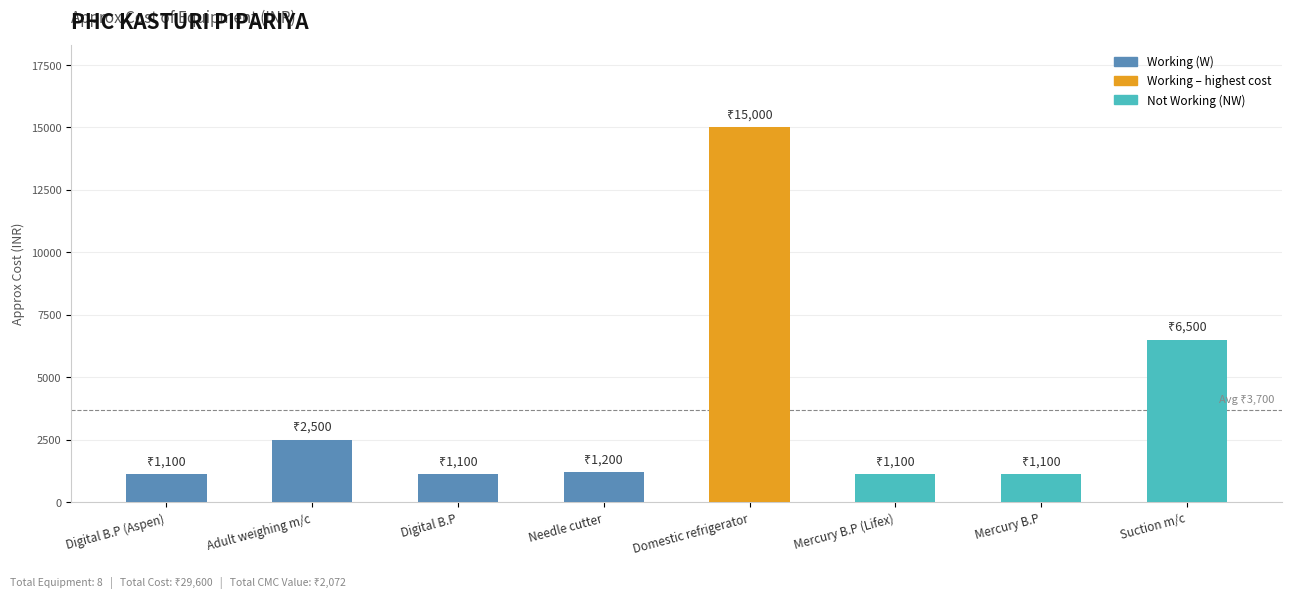

What is the label of the 7th bar from the right?

Adult weighing m/c